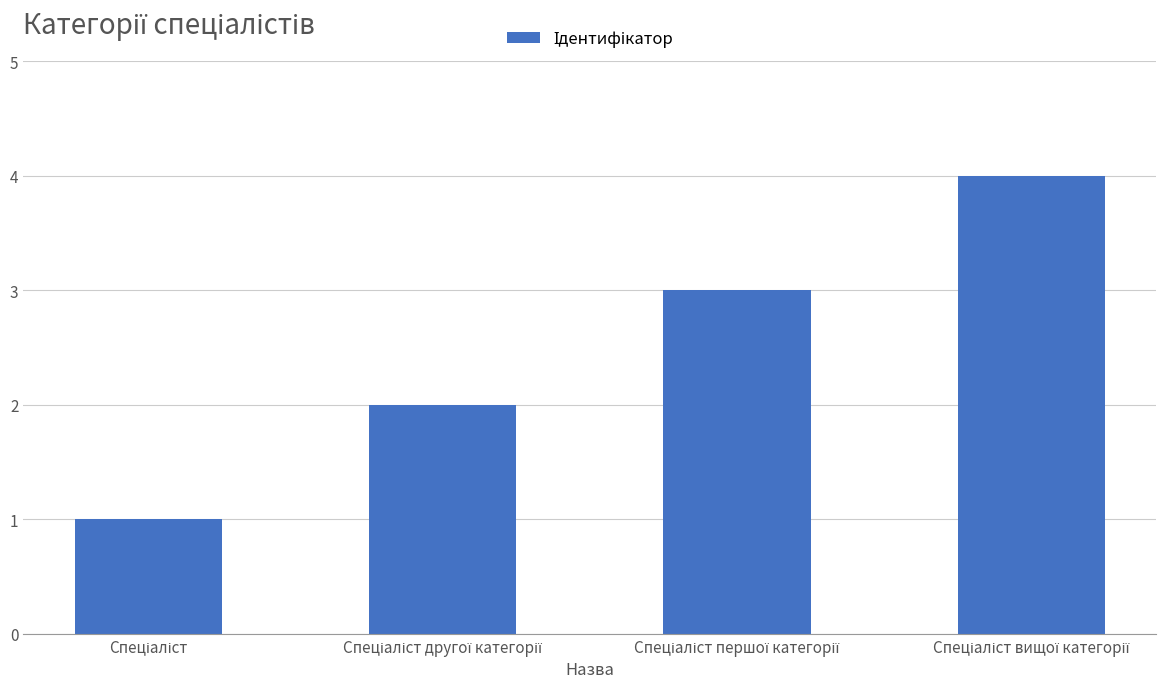

What is the difference between the maximum and second lowest values?

2